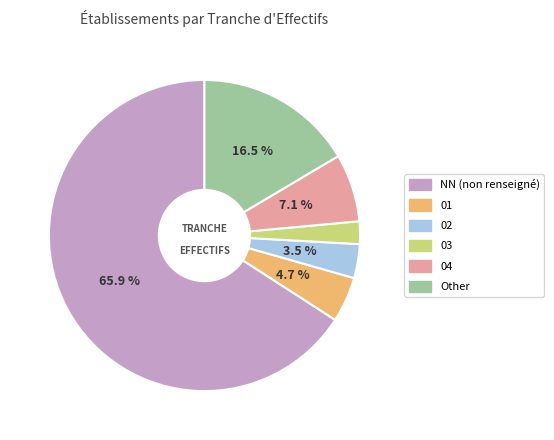

Which category has the smallest portion of the pie?

03